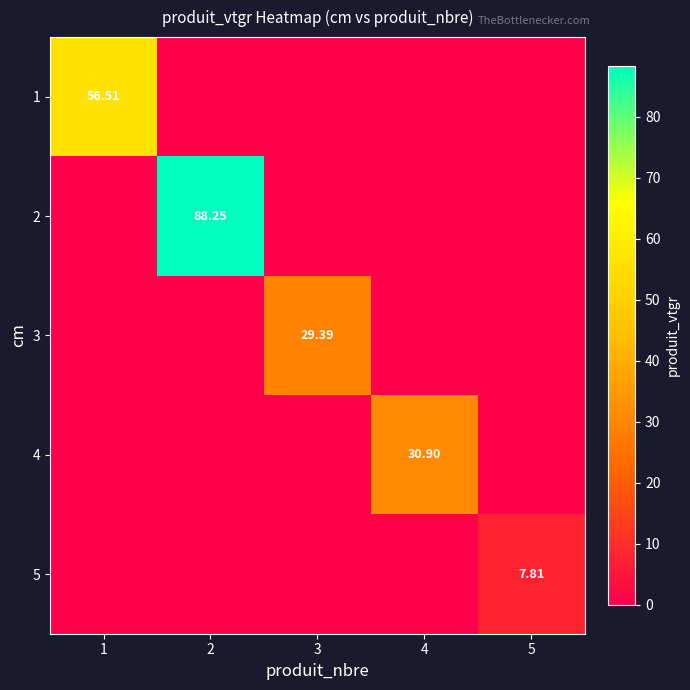

Which series has the largest range (max minus min)?

2